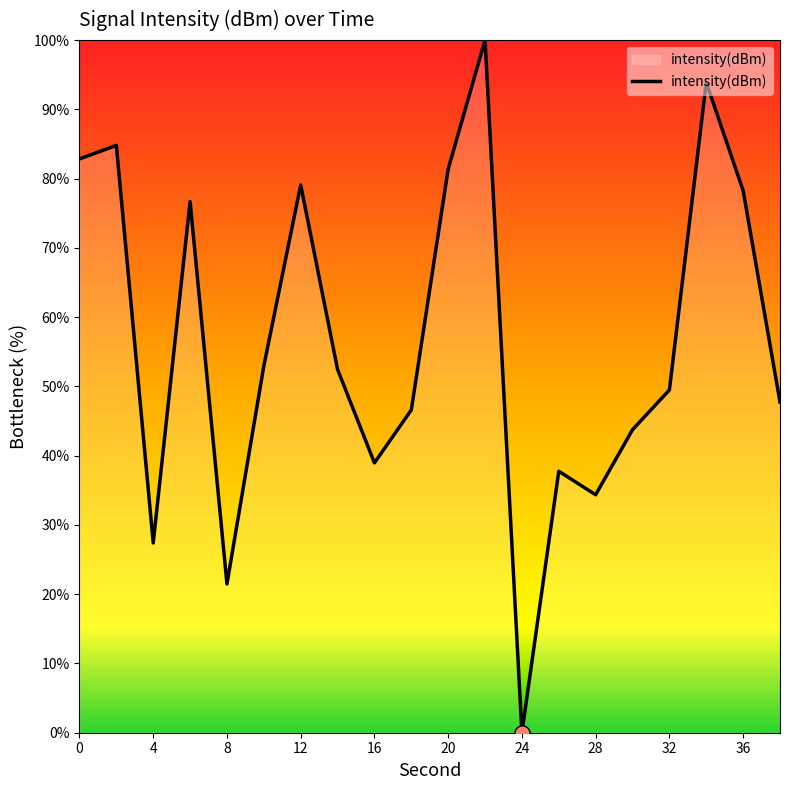

What is the greatest value displayed?

100.0